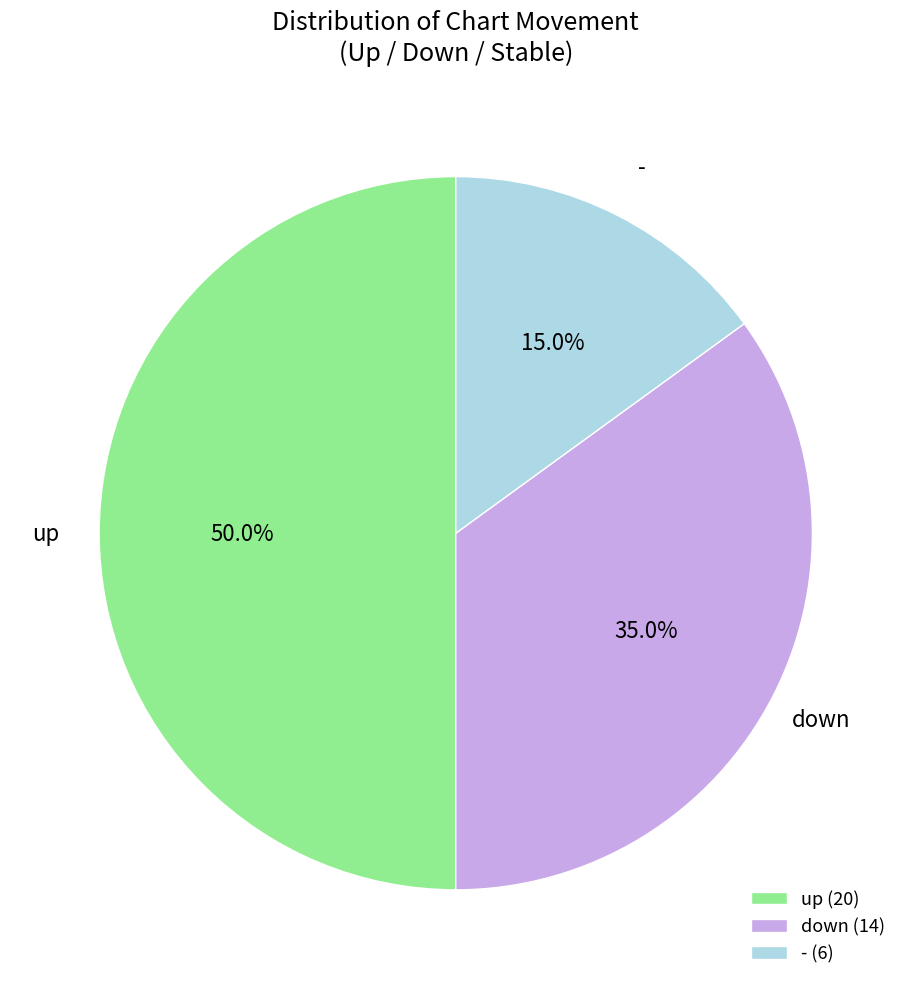

What percentage is the down slice, to the nearest percent?

35%